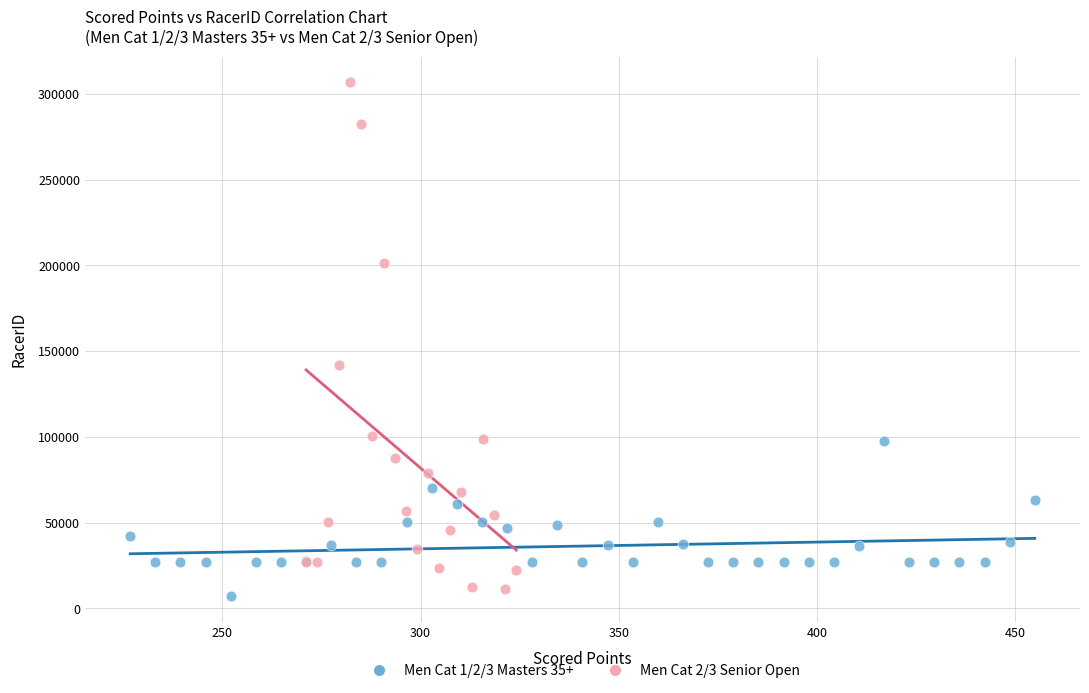

Which series reaches the maximum Y coordinate?

Men Cat 2/3 Senior Open